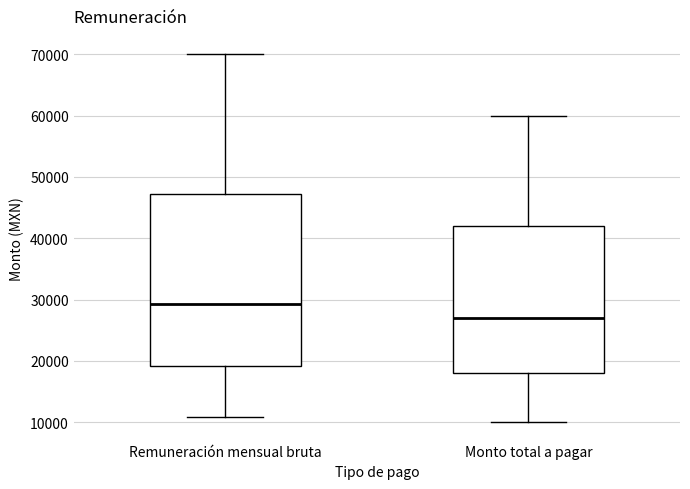

Reading left to right, read every box against the y-axis: the position of its median line, the range the box covers, and the ends of its whiskers. The values are not printed on the chart, so give them approximately, as read against the axis.

Remuneración mensual bruta: median 29000, box 19000 to 47000, whiskers 11000 to 70000
Monto total a pagar: median 27000, box 18000 to 42000, whiskers 10000 to 60000